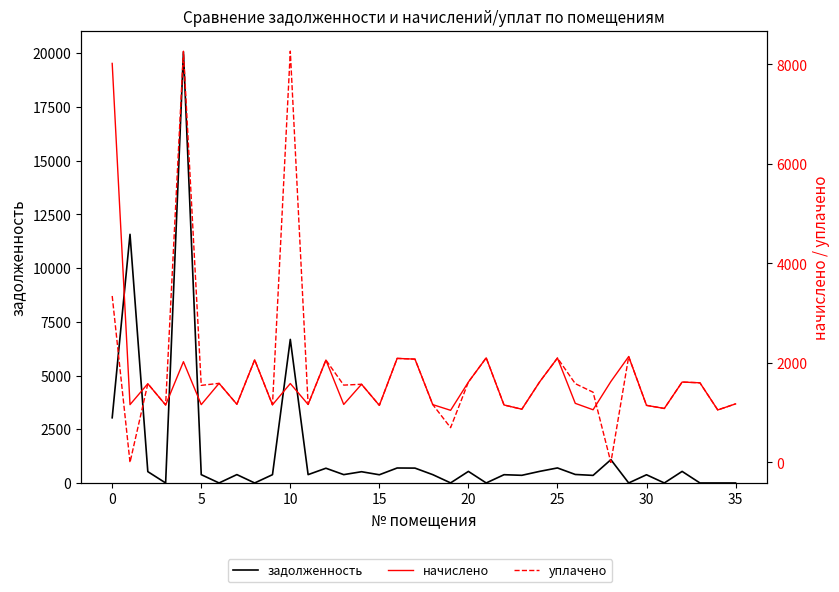

Between 16 and 19, which series saw the biggest shift?

уплачено